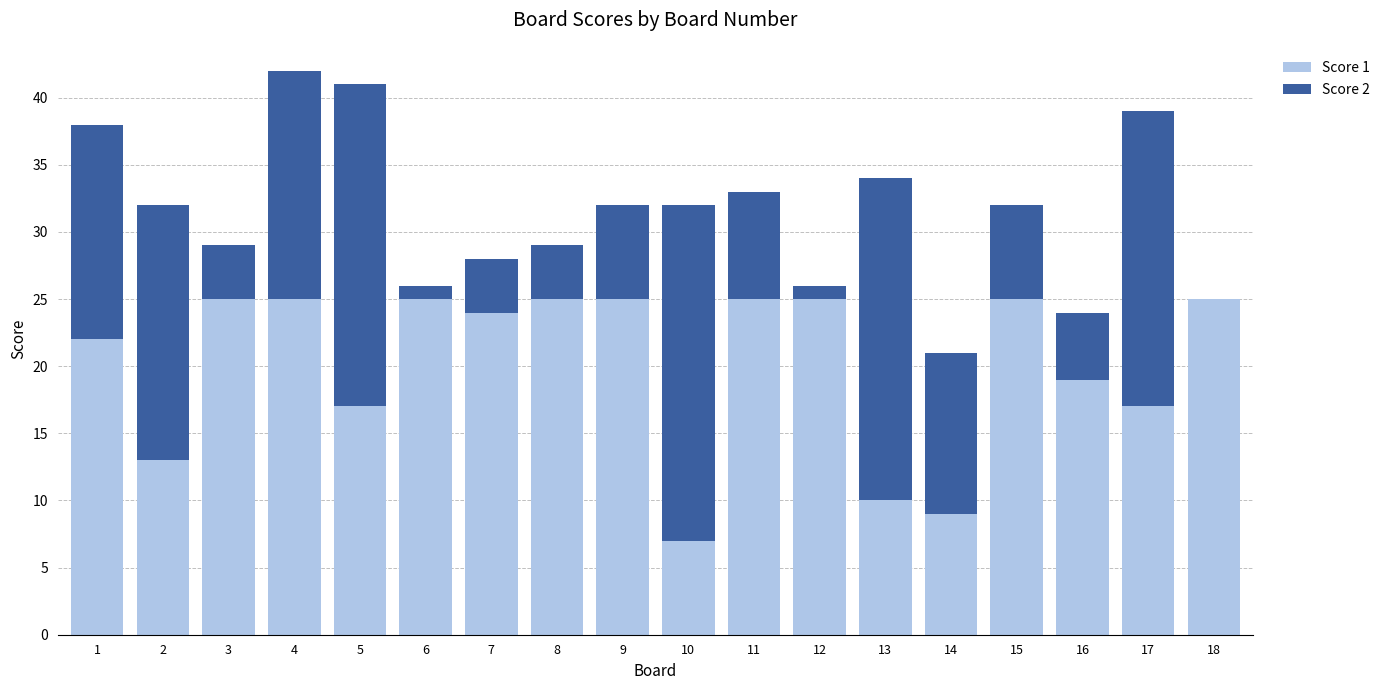

The value of Score 1 at 13 is 5. True or false?

False